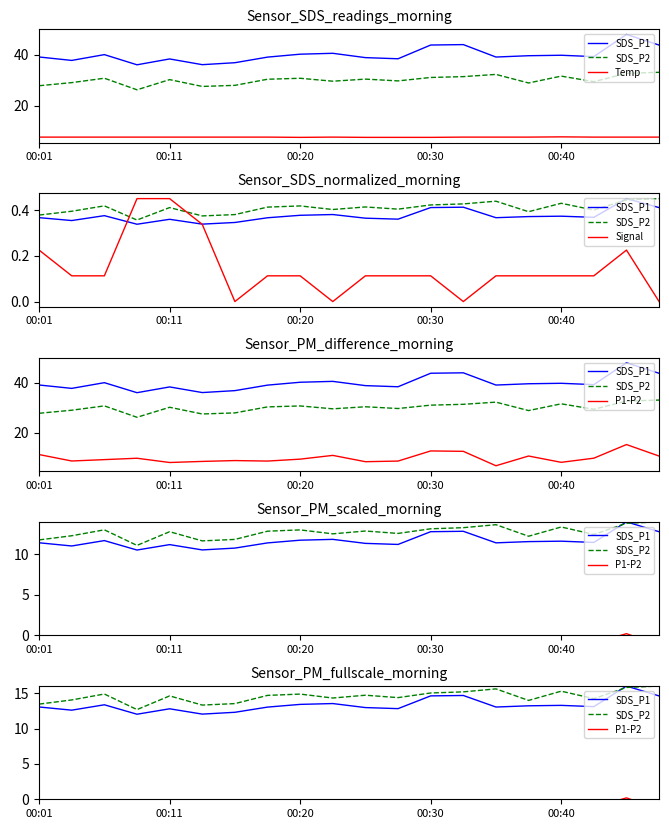

How many categories are shown in the chart?

20